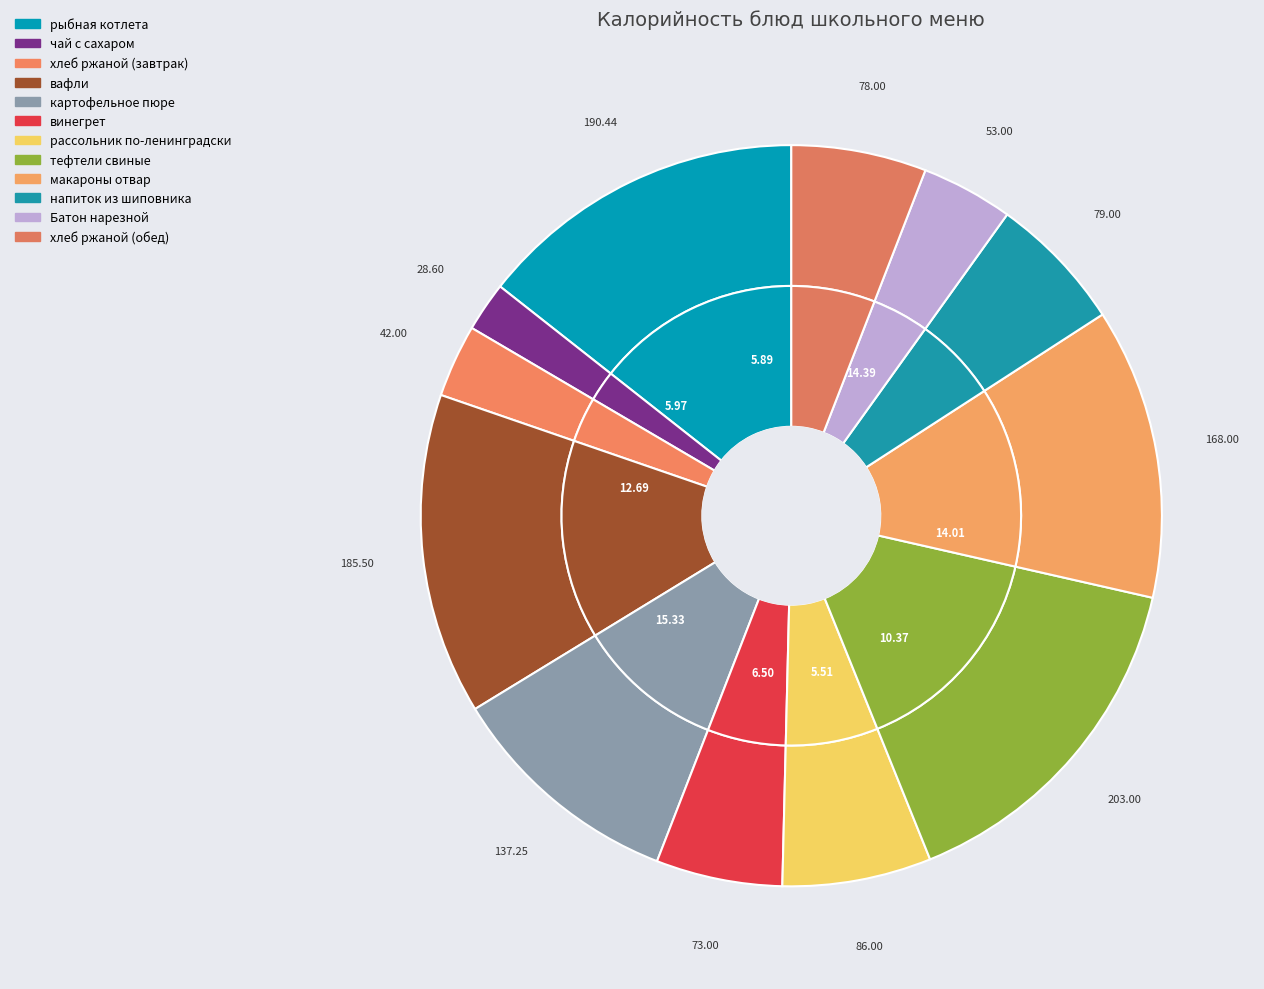

True or false: тефтели свиные accounts for 15% of the total.

True